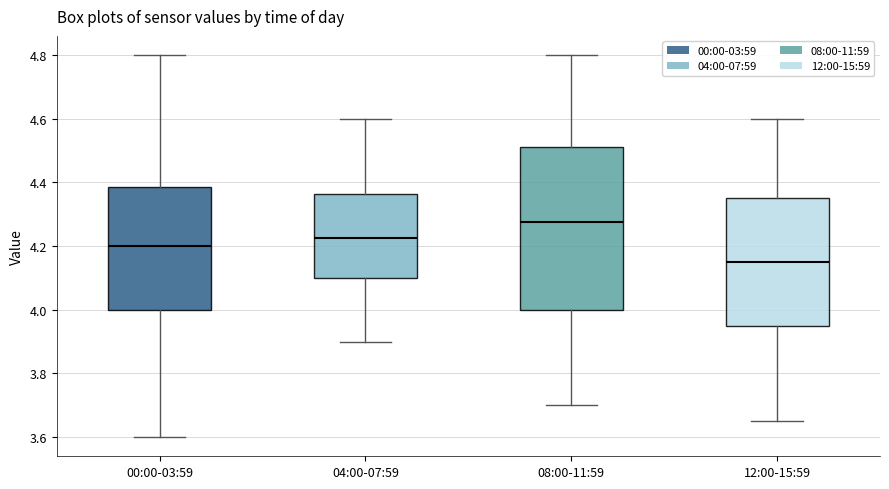

Where does the lower whisker of the box for 00:00-03:59 end on the y-axis? The values are not printed on the chart, so give them approximately, as read against the axis.

3.60